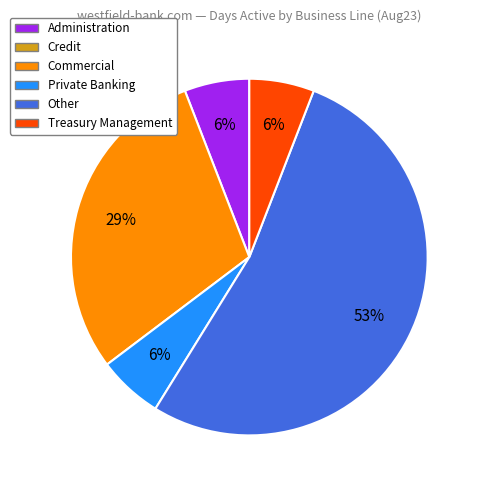

To the nearest percent, what is the average slice percentage?

20%